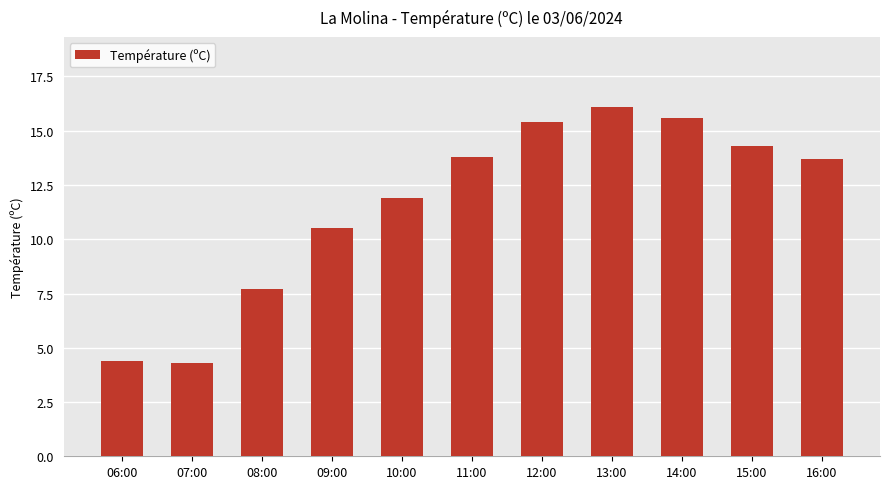

What is the maximum value shown in the chart?

16.1